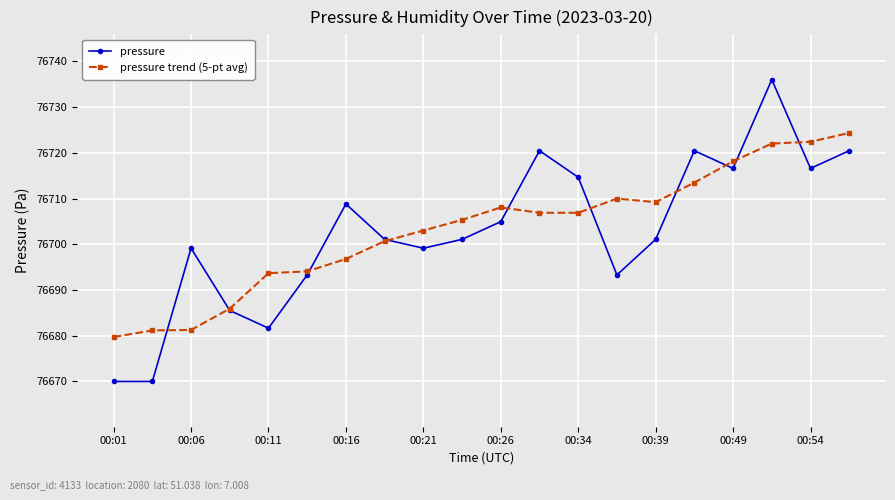

What is the maximum value for pressure trend (5-pt avg)?

76724.4